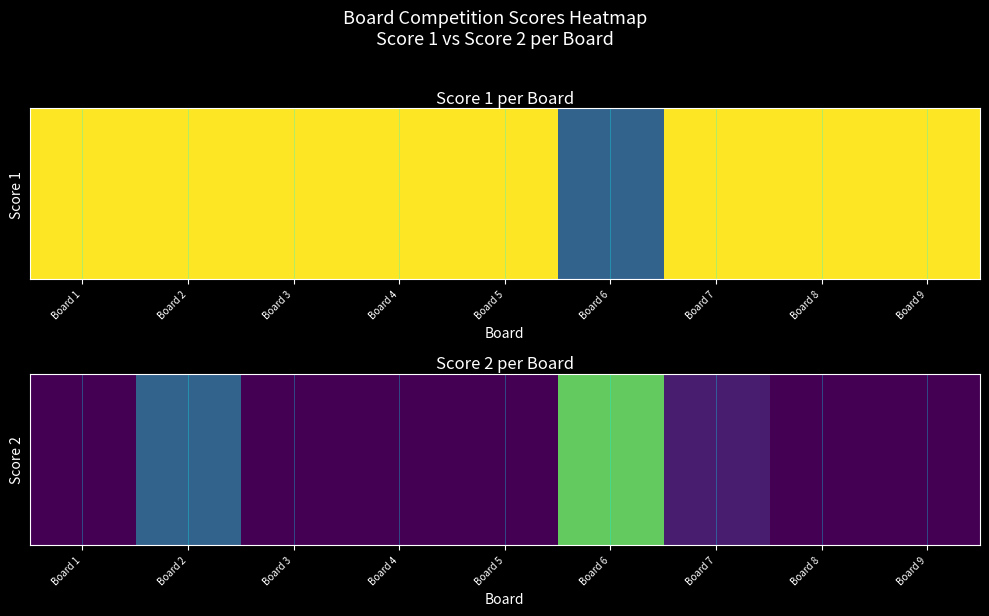

List the labels in order of value, smallest first.

Board 1, Board 3, Board 4, Board 5, Board 8, Board 9, Board 7, Board 2, Board 6